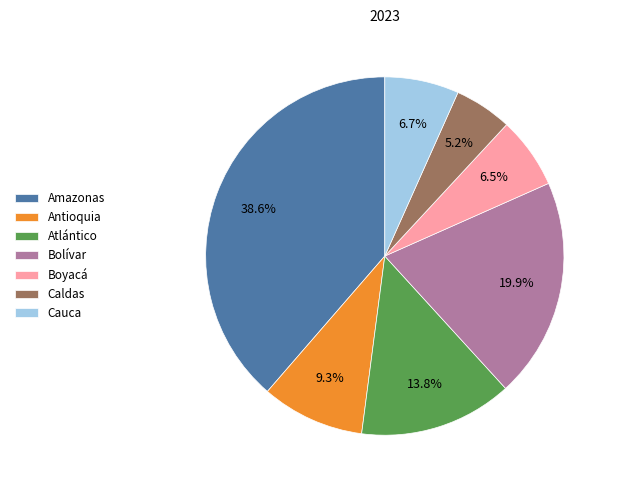

Is the sum of Antioquia and Bolívar greater than half?

No